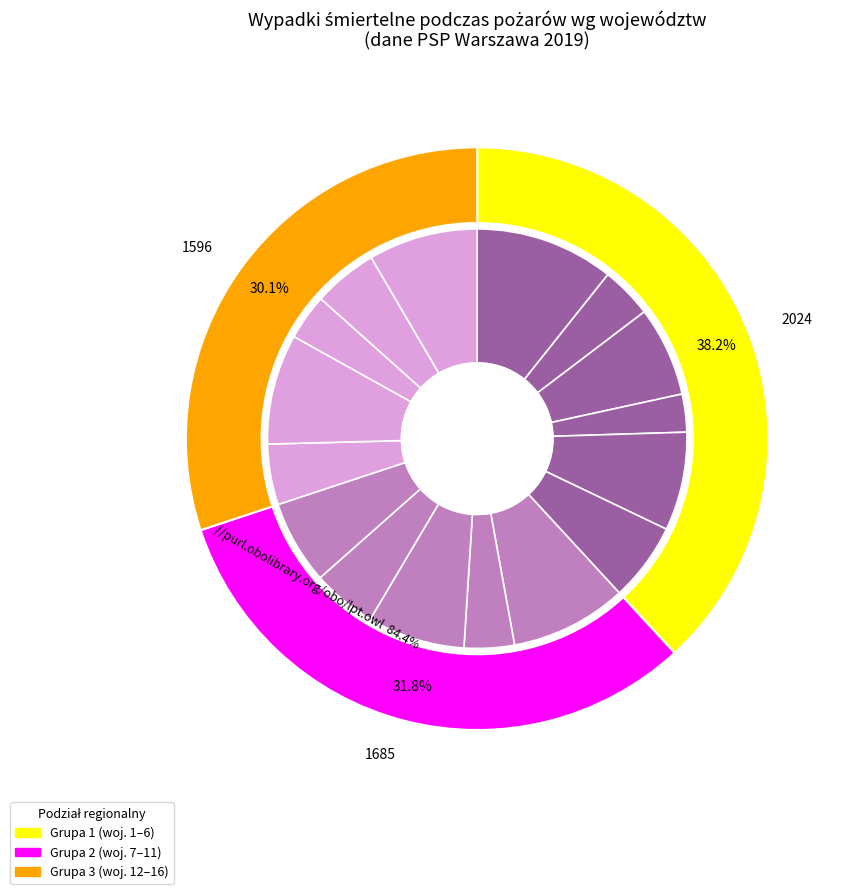

Is it true that 12 is 8% of the pie?

True